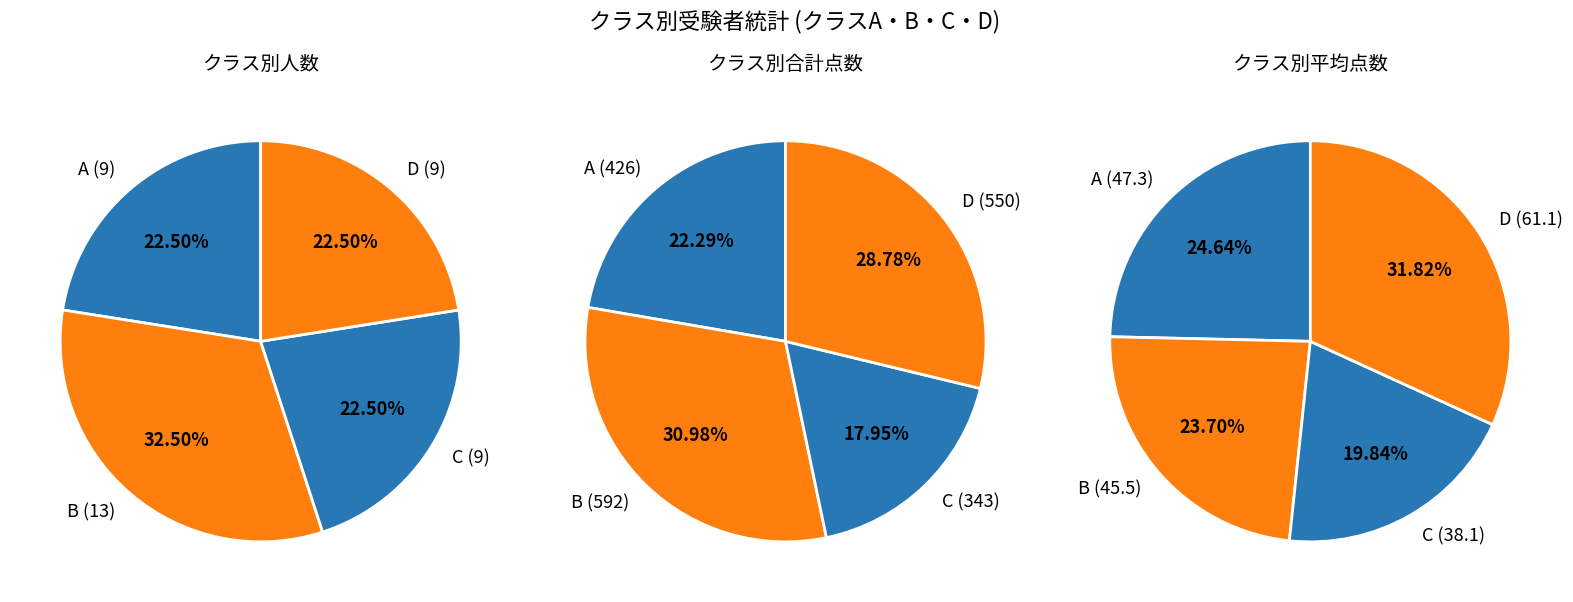

How much of the chart is everything except A?

77.5%